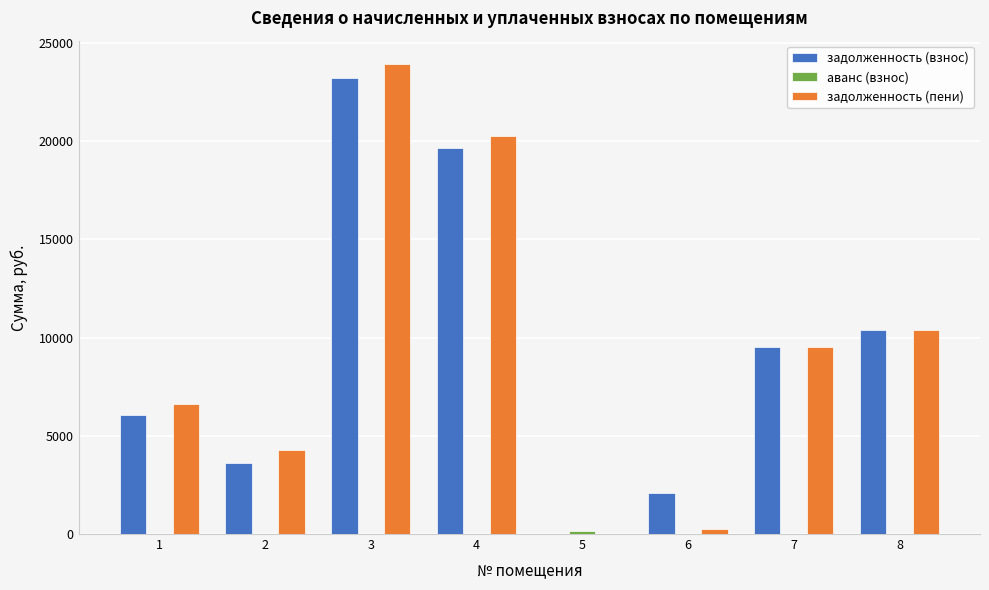

Which series changed the most between 1 and 4?

задолженность (взнос)